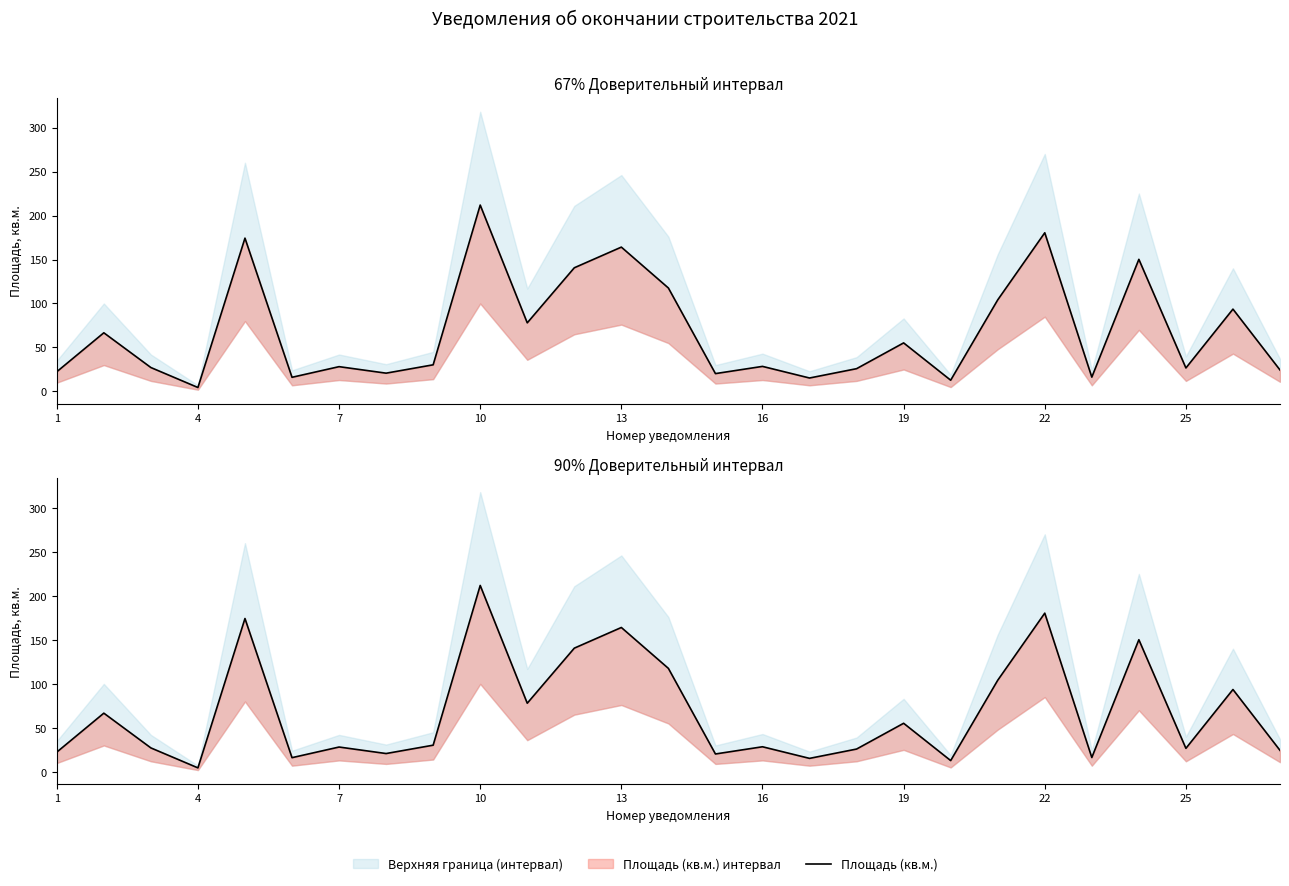

How many lines are shown in the chart?

1